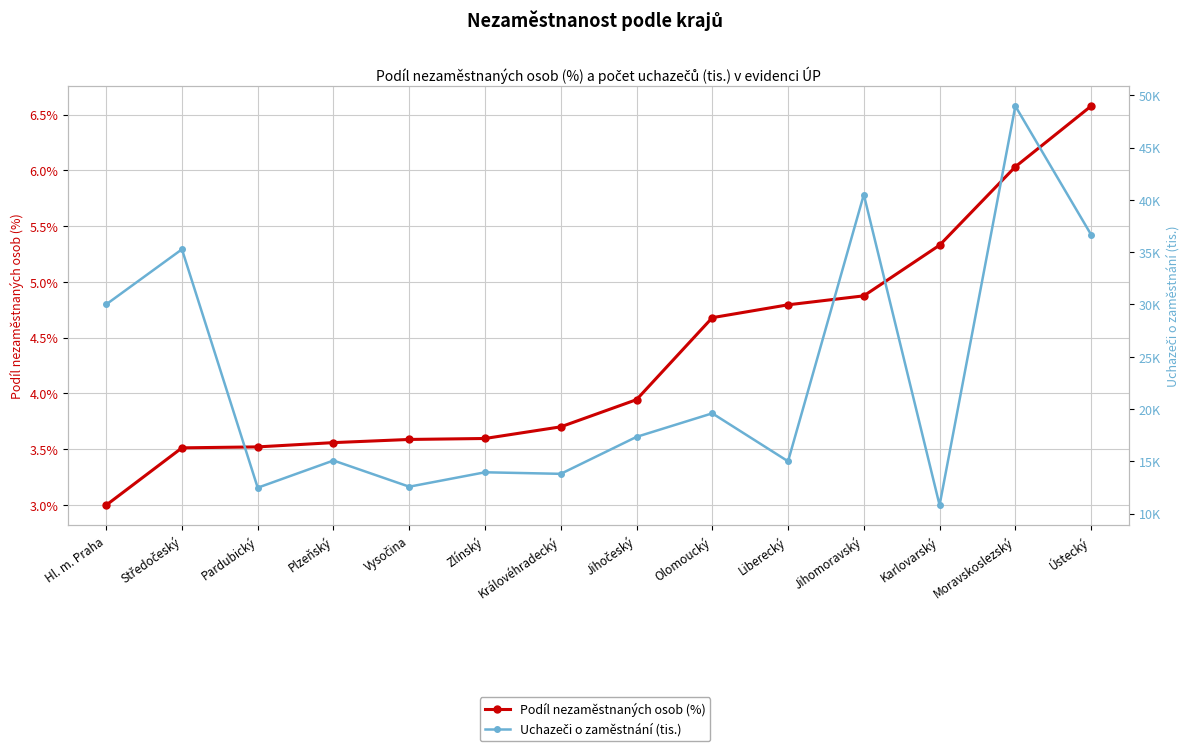

What position from the left is Karlovarský?

12